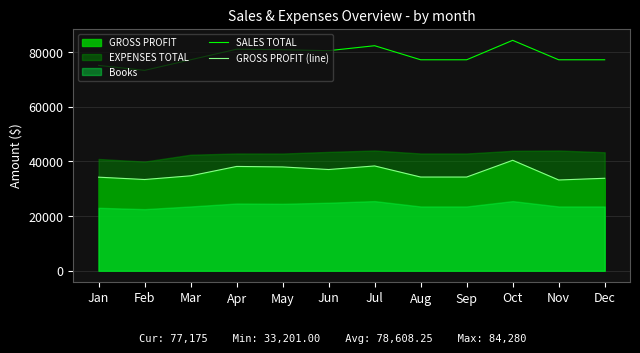

Which series has the largest total across all categories?

SALES TOTAL